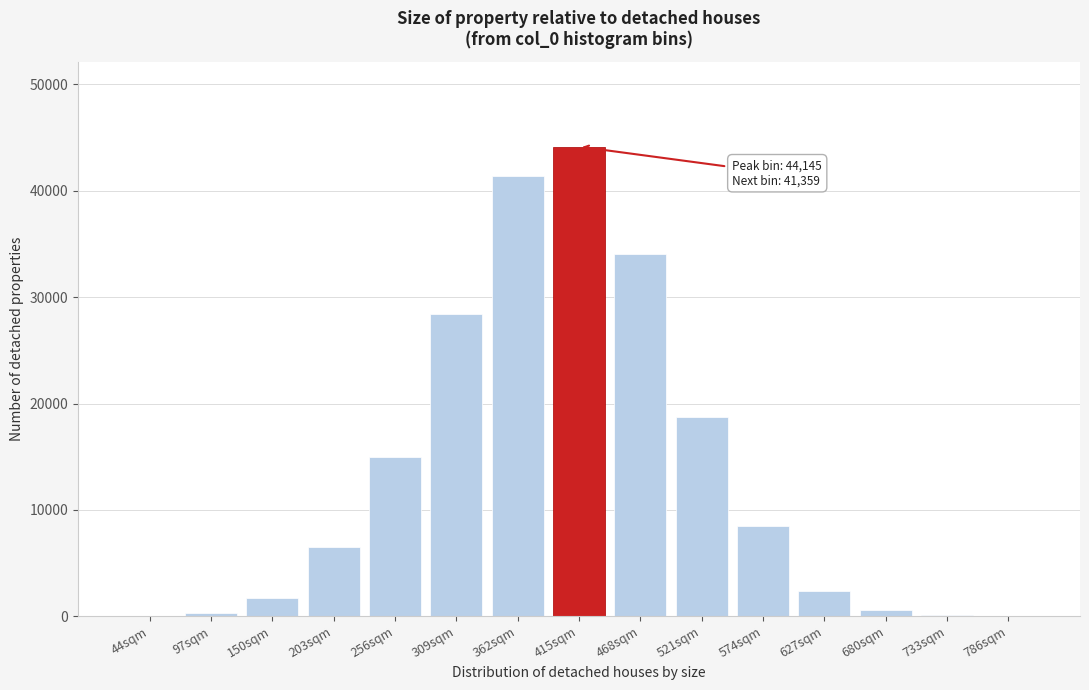

Is it true that the value at 521sqm is 25469?

False